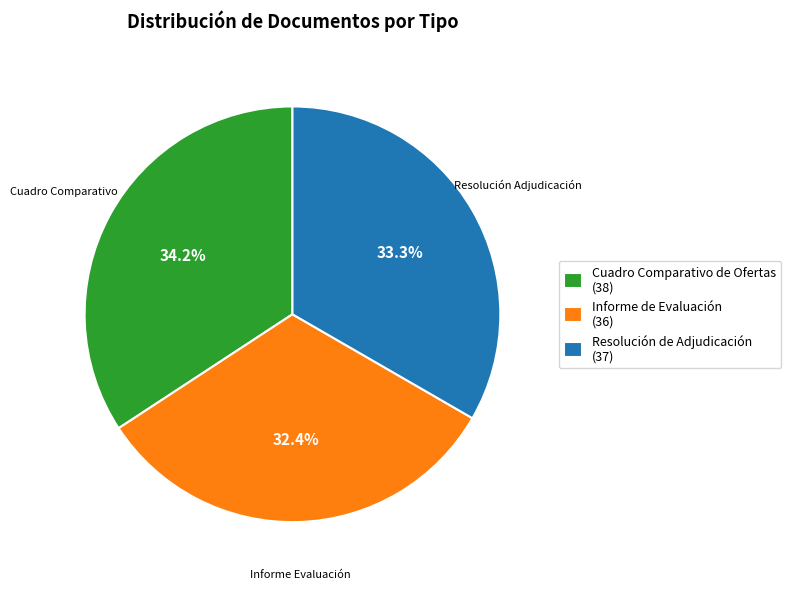

True or false: Resolución de Adjudicación accounts for 33% of the total.

True